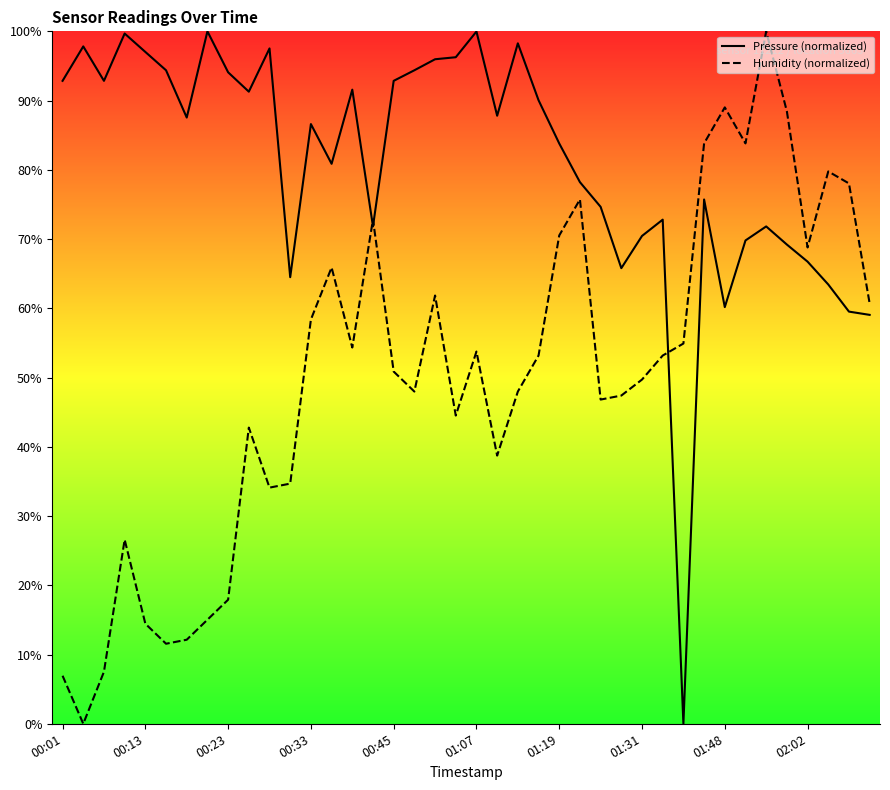

Which has a higher value, 32 or 29?

29